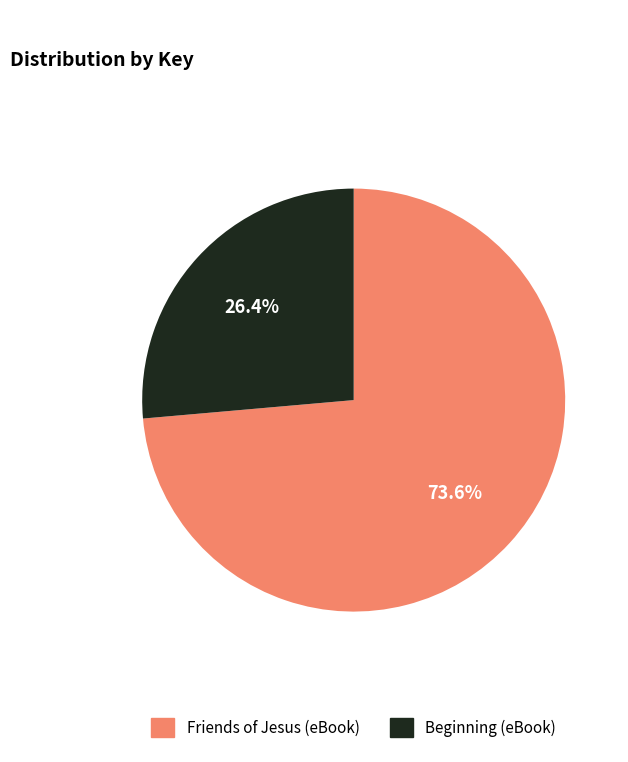

To the nearest percent, what is the average slice percentage?

50%